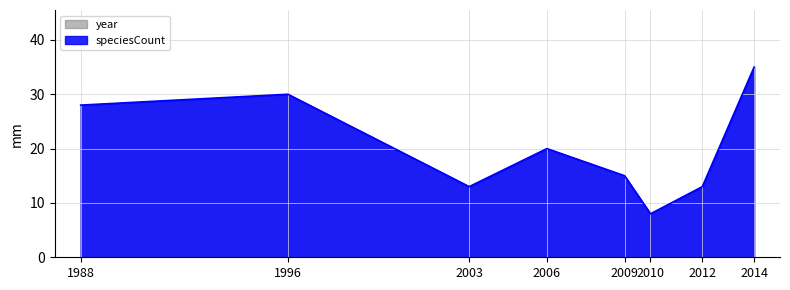

Rank the categories by value from lowest to highest.

2010, 2003, 2012, 2009, 2006, 1988, 1996, 2014